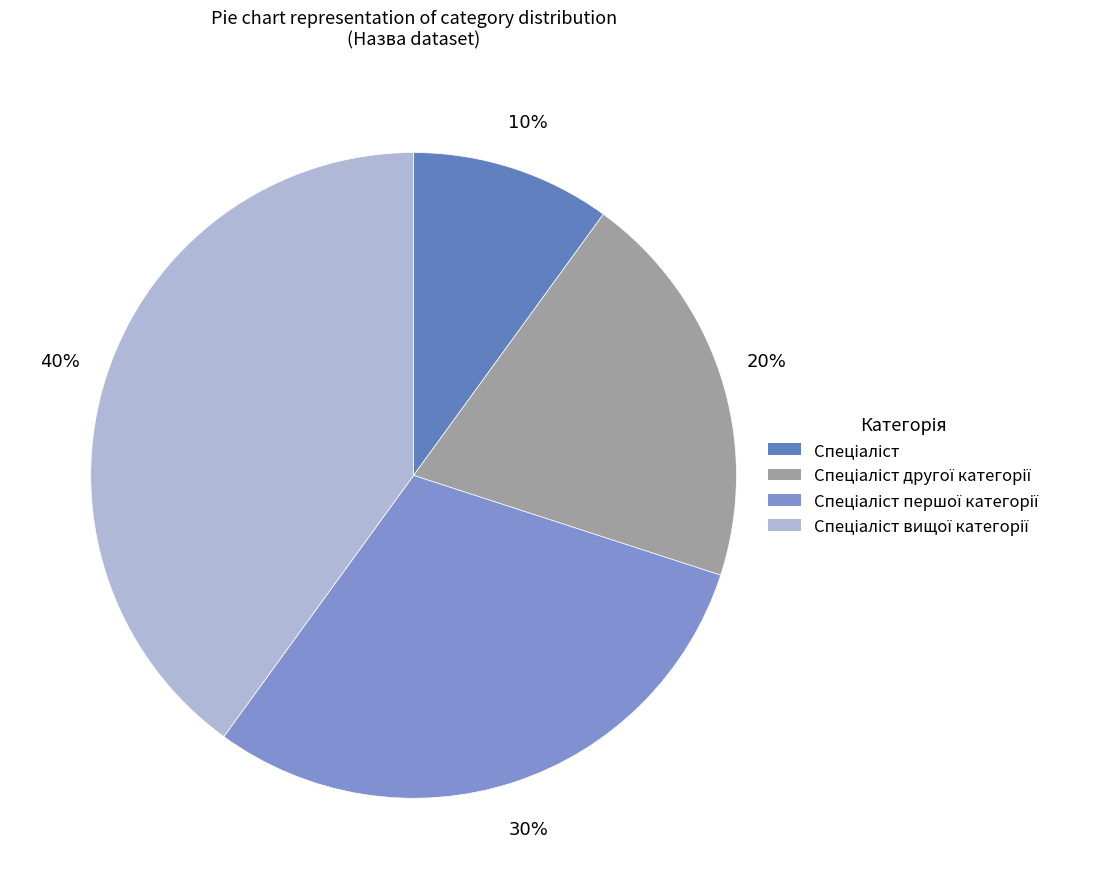

How many segments does this pie chart have?

4